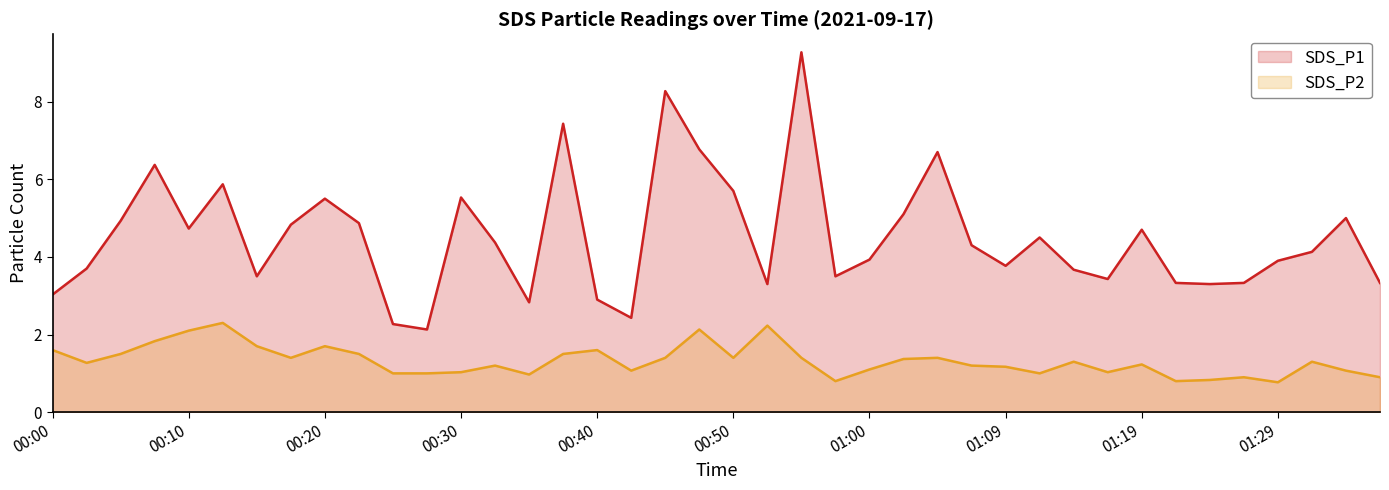

The SDS_P1 series shows 1.9 at 01:29. True or false?

False